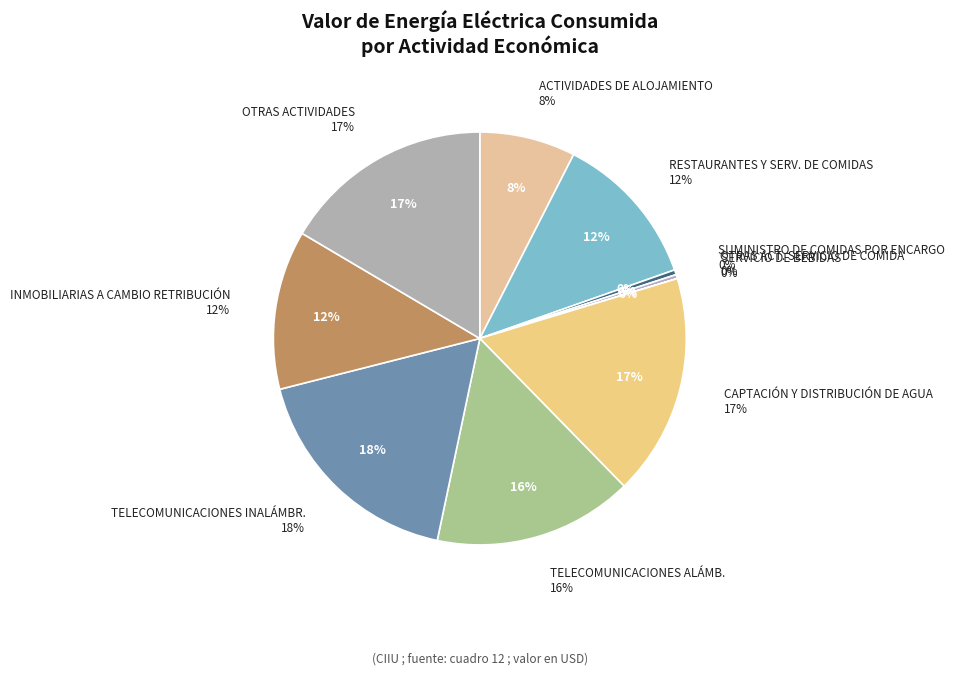

What percentage is the HOTELES Y RESTAURANTES slice, to the nearest percent?

20%